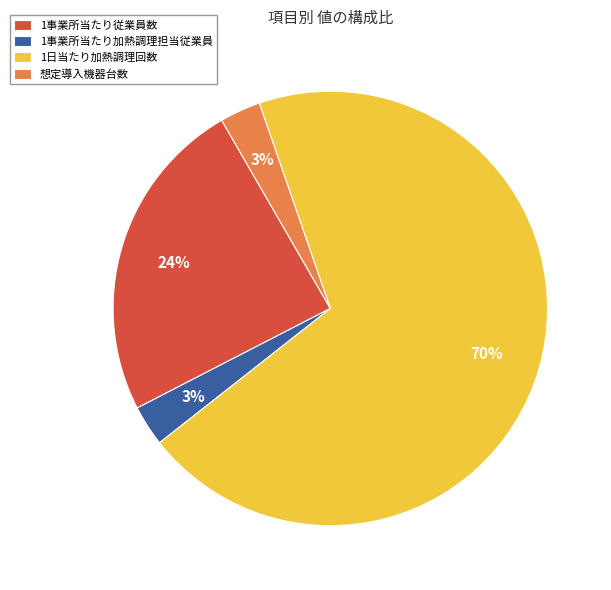

Between 1日当たり加熱調理回数 and 1事業所当たり従業員数, which is larger?

1日当たり加熱調理回数